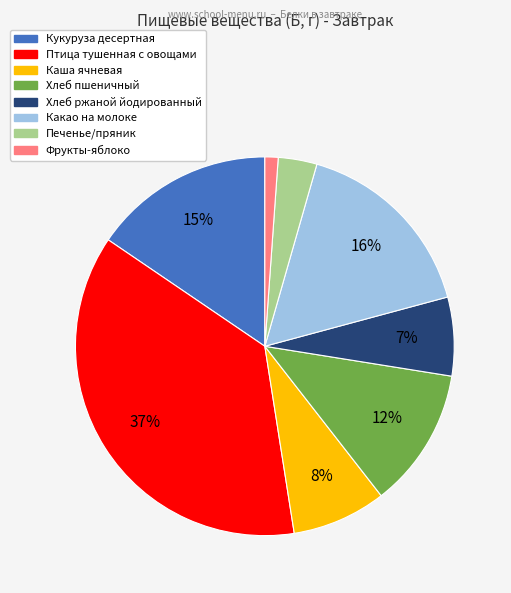

Which category has the biggest portion of the pie?

Птица тушенная с овощами